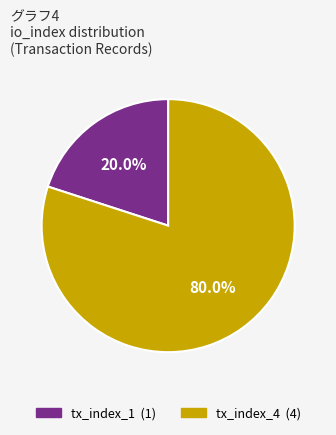

To the nearest percent, what percentage of the pie is tx_index_1?

20%